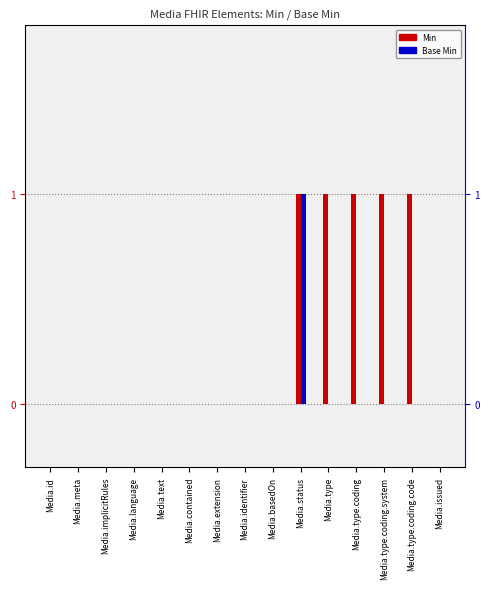

List the series in order of their overall mean, lowest first.

Base Min, Min